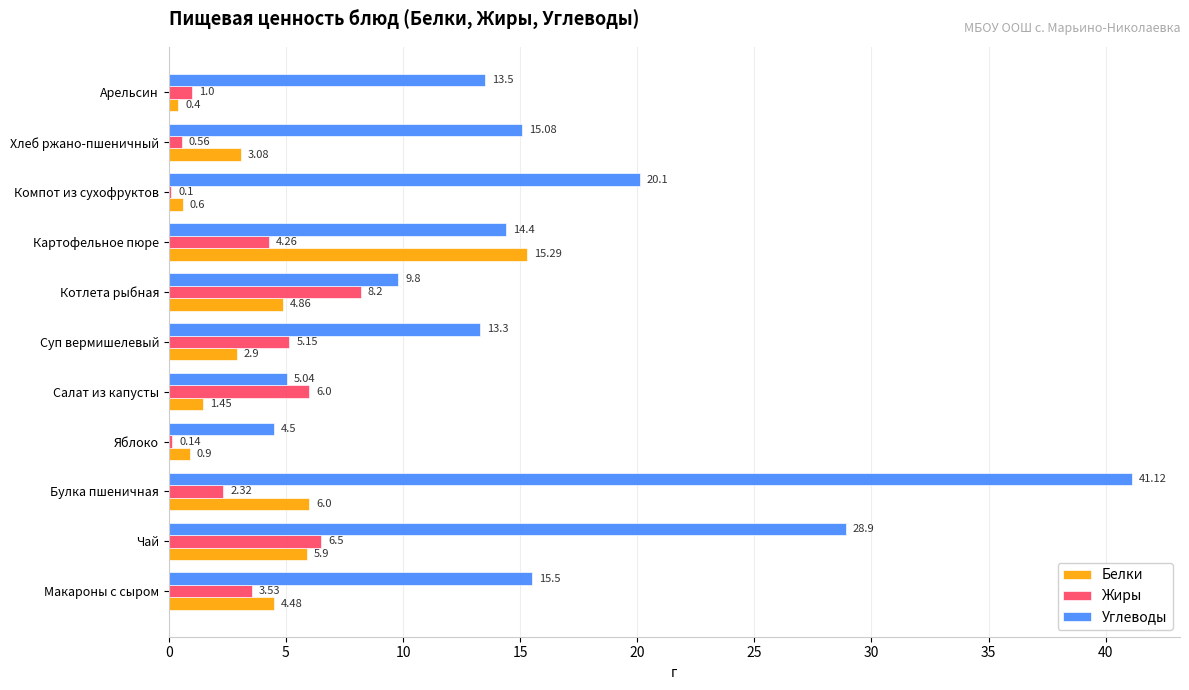

How many distinct data groups are displayed?

3